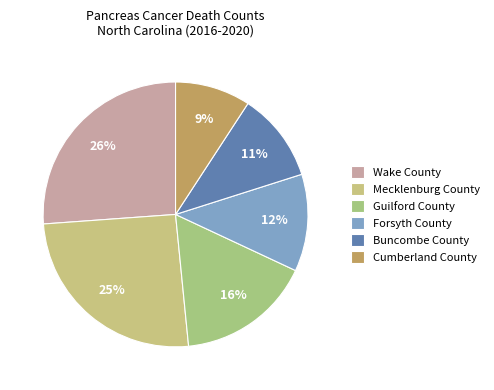

Is there any slice that represents more than half of the pie?

No